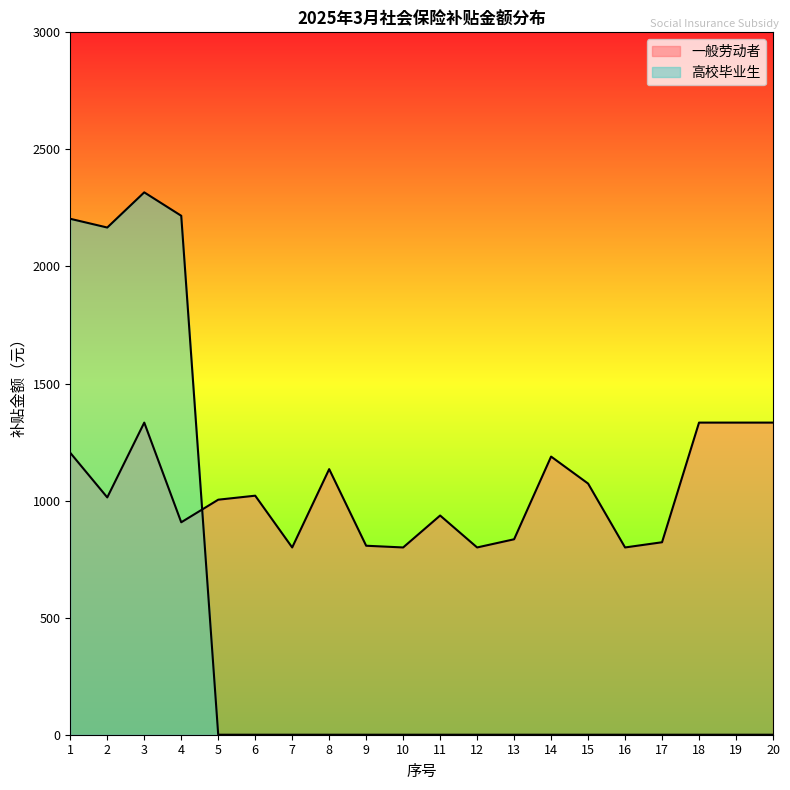

What value does the 一般劳动者 series have at 13?

834.8